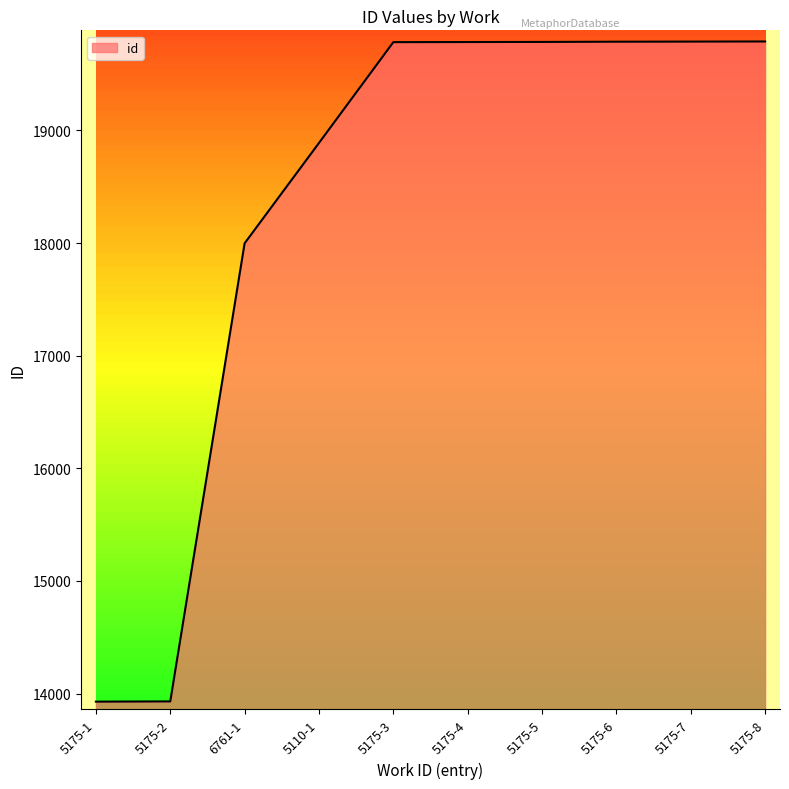

What is the difference between the values at 6761-1 and 5175-5?

1788